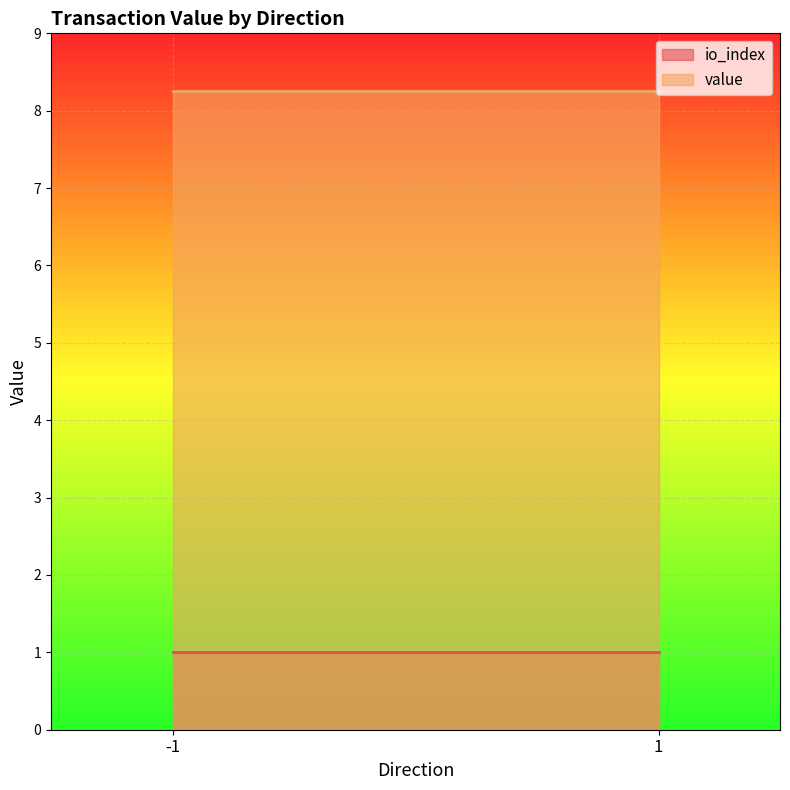

Does the chart display data point markers on the line(s)?

No